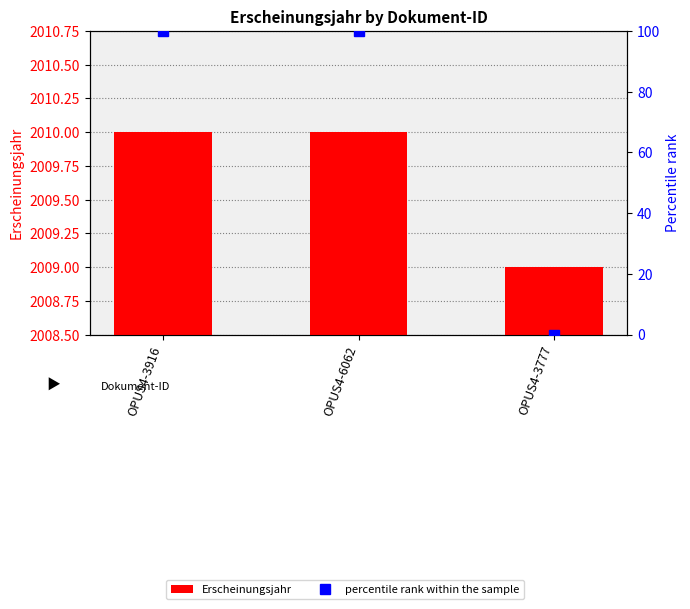

List the labels in order of percentile rank within the sample value, largest first.

OPUS4-3916, OPUS4-6062, OPUS4-3777